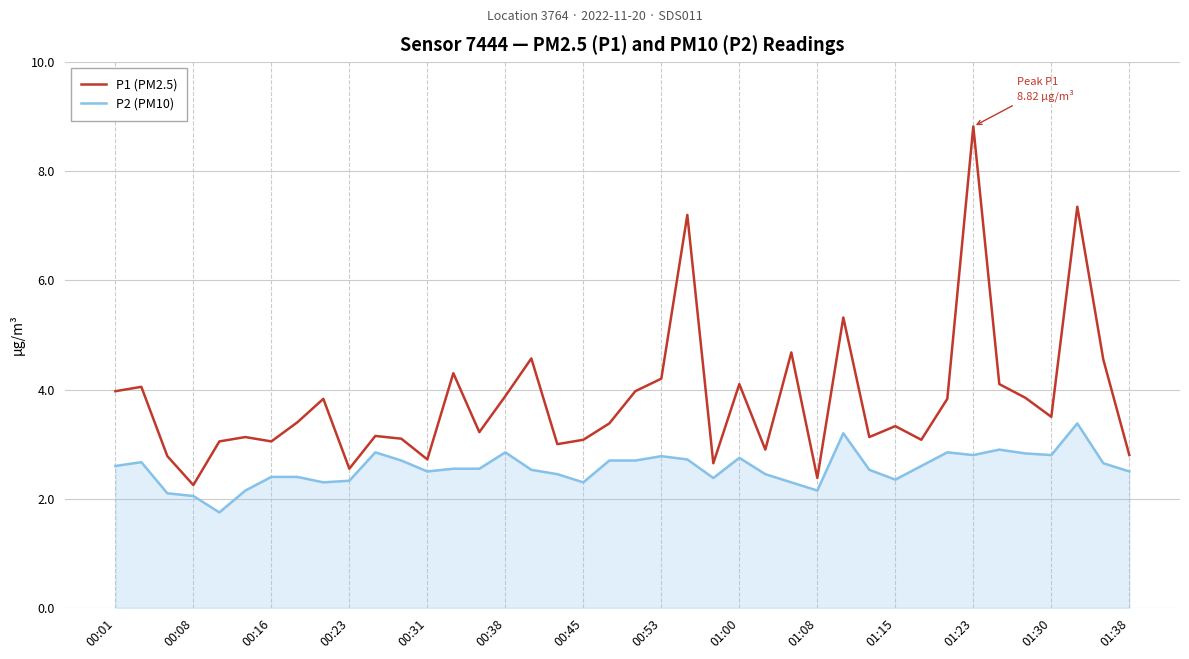

What is the difference between the maximum and minimum values in the P2 (PM10) series?

1.6